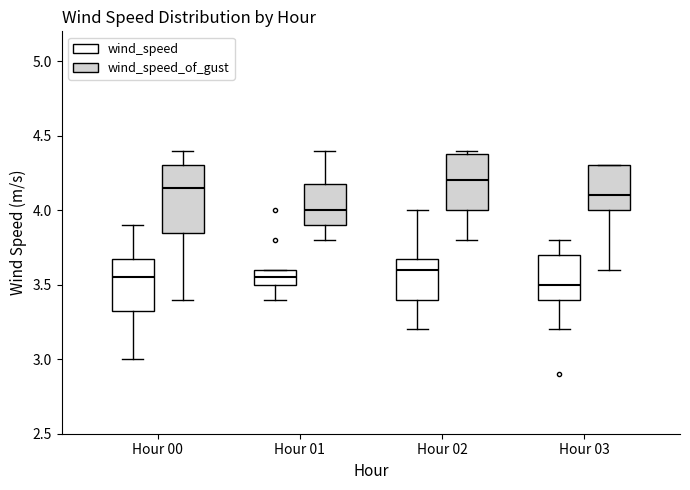

Reading left to right, transcribe this box plot: for each box, give where its median line is, the range the box spans, and where its two whiskers end, as read against the y-axis. The values are not printed on the chart, so give them approximately, as read against the axis.

Hour 00 (wind_speed): median 3.55, box 3.35 to 3.70, whiskers 3.00 to 3.90
Hour 00 (wind_speed_of_gust): median 4.15, box 3.85 to 4.30, whiskers 3.40 to 4.40
Hour 01 (wind_speed): median 3.55, box 3.50 to 3.60, whiskers 3.40 to 3.60
Hour 01 (wind_speed_of_gust): median 4.00, box 3.90 to 4.20, whiskers 3.80 to 4.40
Hour 02 (wind_speed): median 3.60, box 3.40 to 3.70, whiskers 3.20 to 4.00
Hour 02 (wind_speed_of_gust): median 4.20, box 4.00 to 4.40, whiskers 3.80 to 4.40 (just above the box's upper edge)
Hour 03 (wind_speed): median 3.50, box 3.40 to 3.70, whiskers 3.20 to 3.80
Hour 03 (wind_speed_of_gust): median 4.10, box 4.00 to 4.30, whiskers 3.60 to 4.30